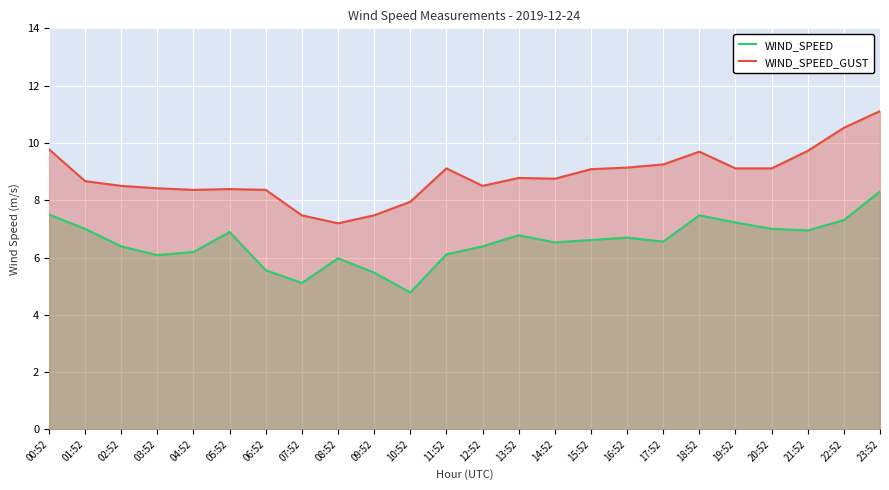

At which category does WIND_SPEED_GUST reach its first local valley?

04:52